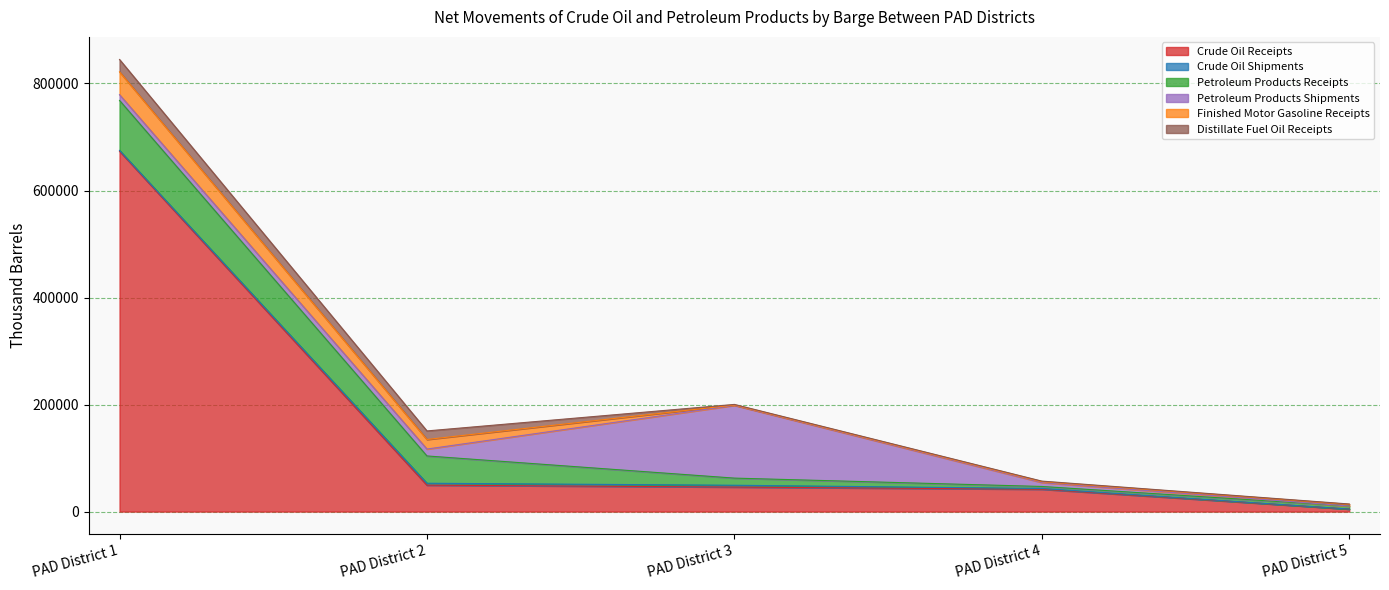

Which series has the largest range (max minus min)?

Crude Oil Receipts